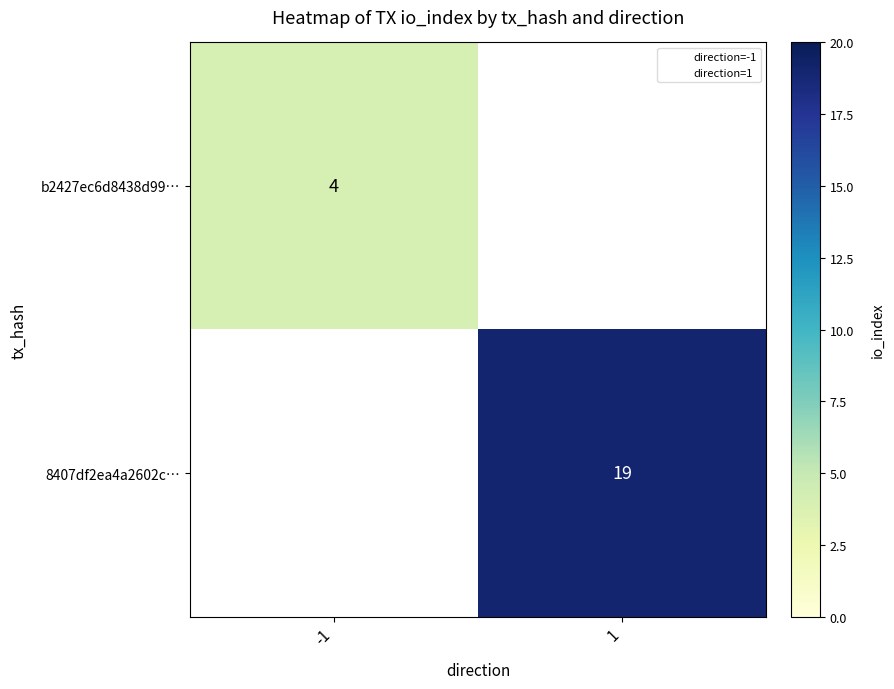

Is the value of b2427ec6d8438d99… at -1 greater than the value of 8407df2ea4a2602c… at 1?

No